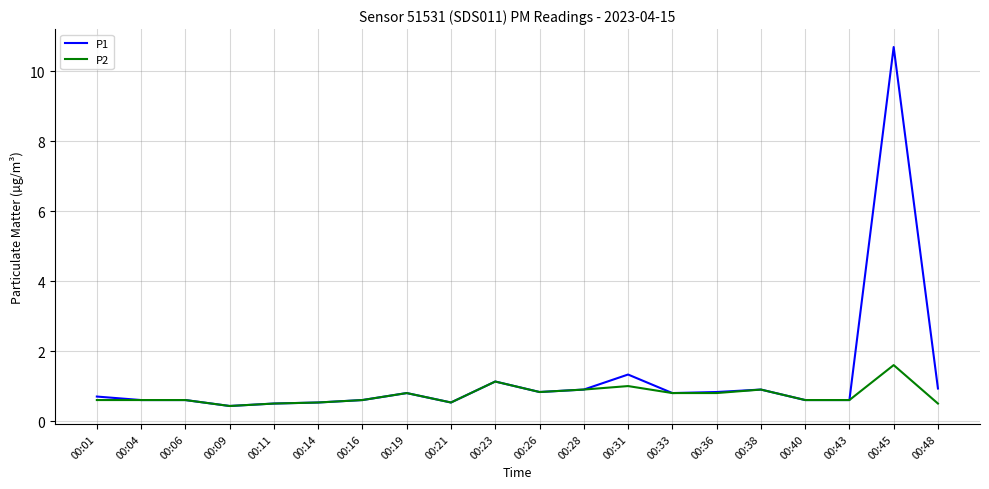

How many lines are shown in the chart?

2